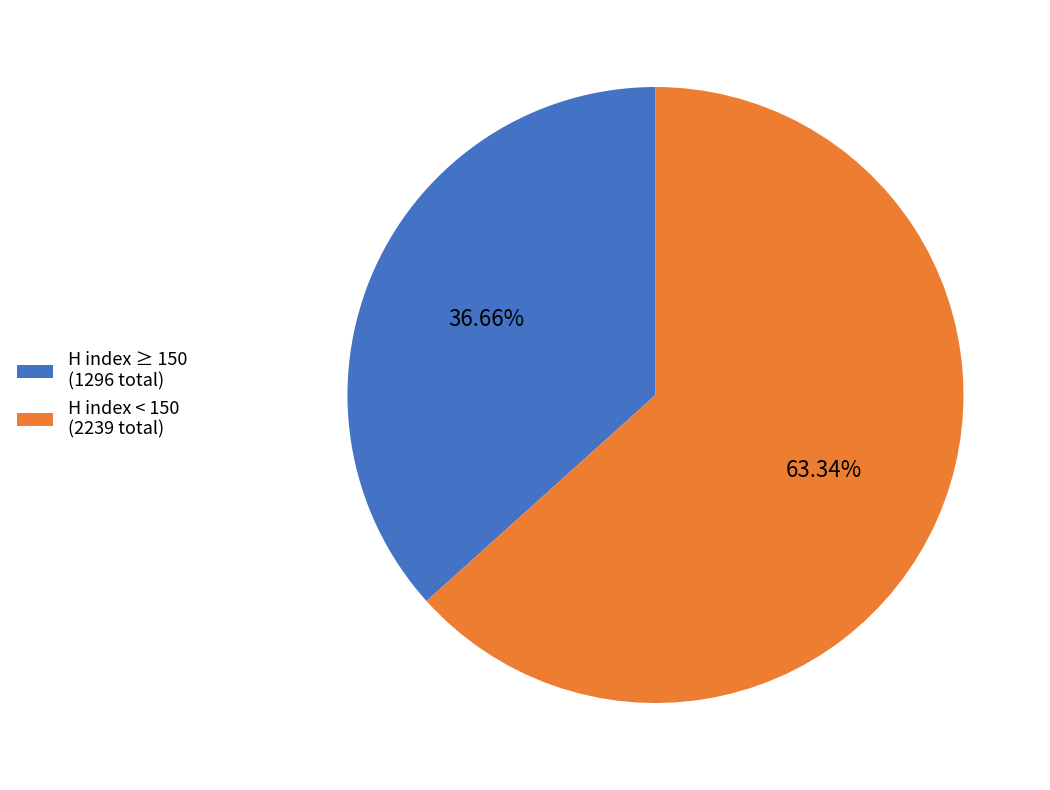

Between H index < 150 (2239 total) and H index ≥ 150 (1296 total), which is larger?

H index < 150 (2239 total)